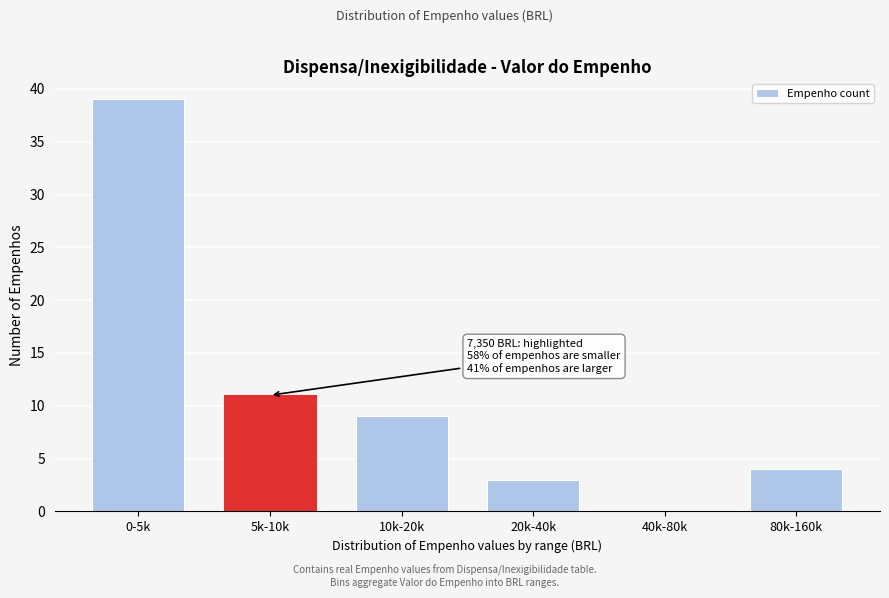

Reading left to right, list all the values displayed in this chart.

0-5k=39	5k-10k=11	10k-20k=9	20k-40k=3	40k-80k=0	80k-160k=4